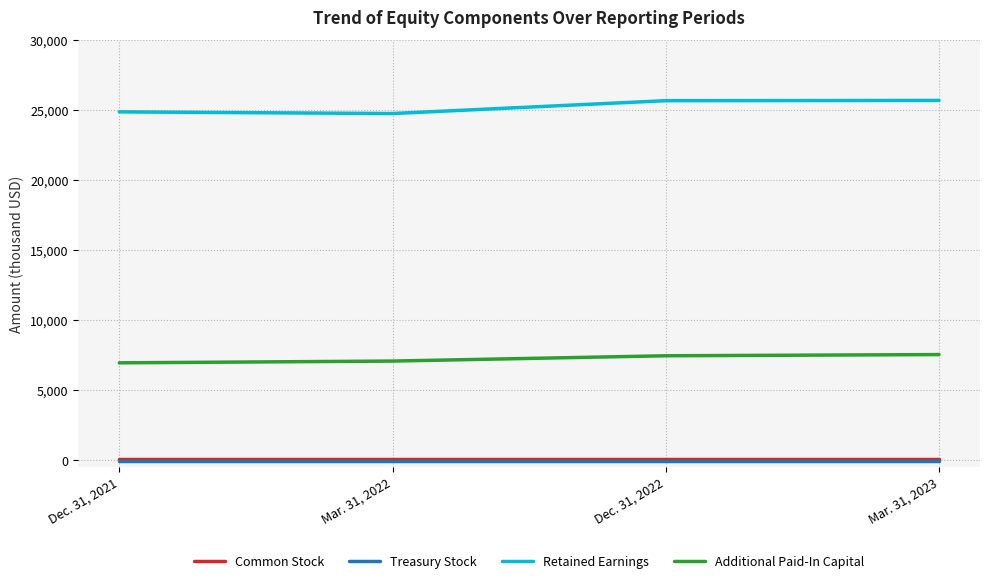

True or false: Retained Earnings and Additional Paid-In Capital cross at least once.

False